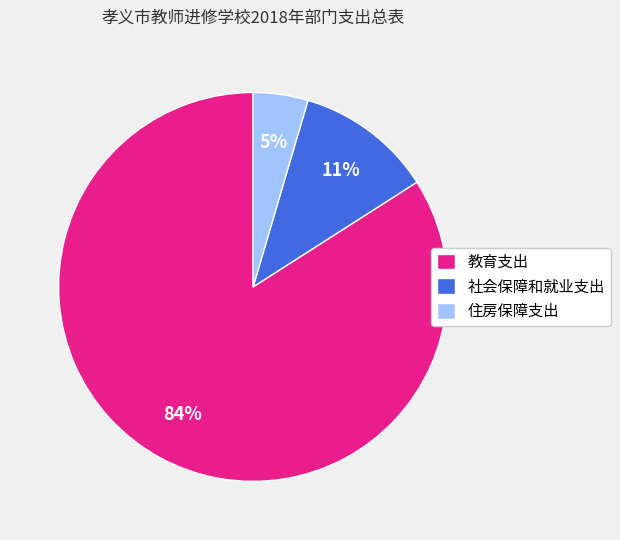

How many slices are in this pie chart?

3